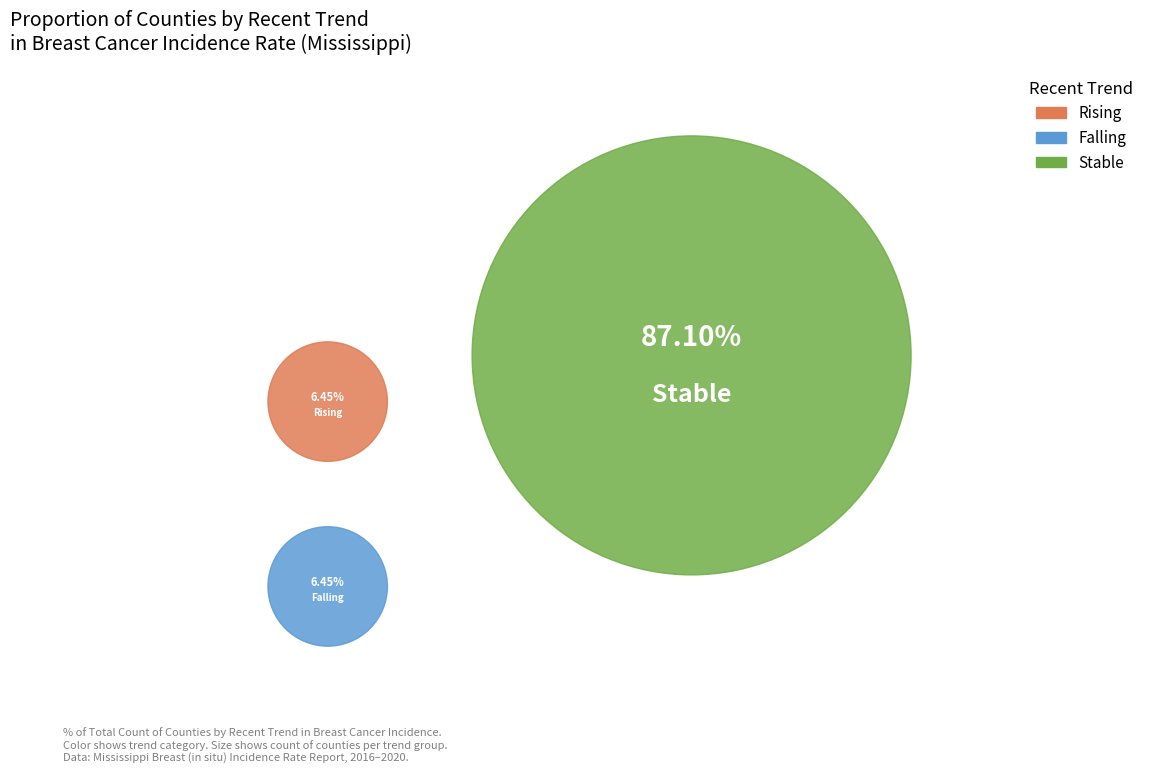

The rising slice represents 6% of the pie. True or false?

True